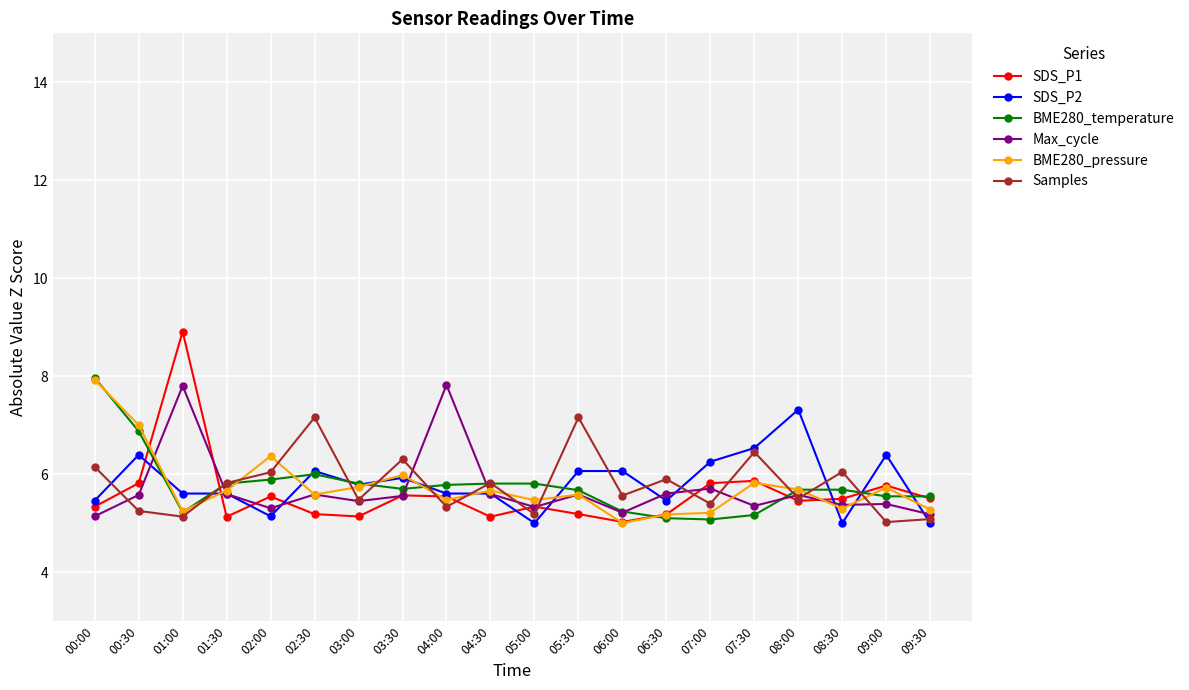

Is it true that BME280_temperature equals 3.0 at 02:00?

False